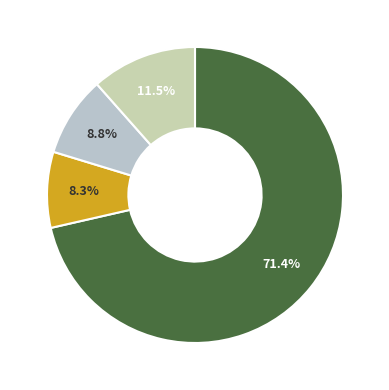

How many segments does this pie chart have?

4